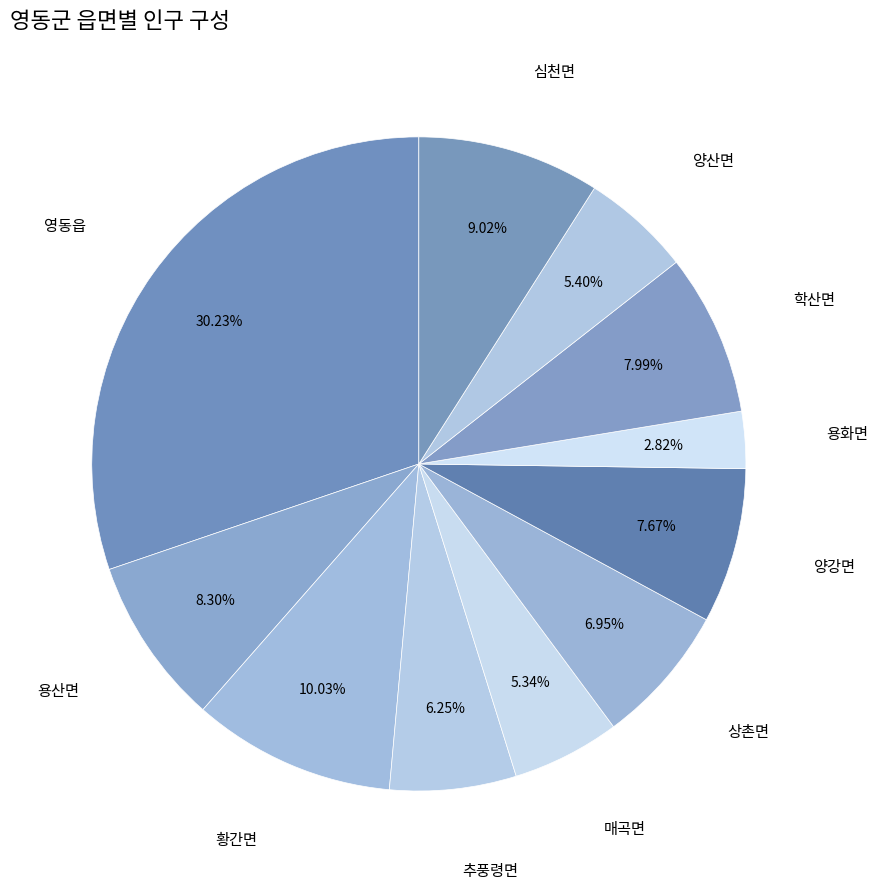

Is 상촌면 the majority of the pie?

No